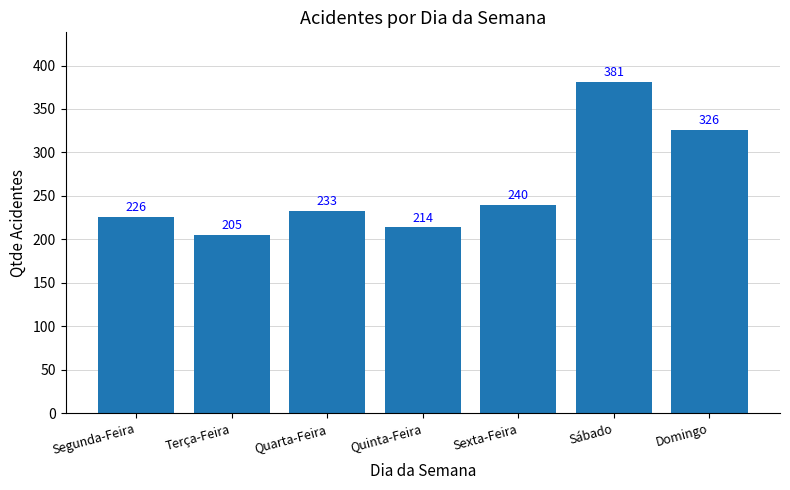

What is the difference between the maximum and minimum values?

176